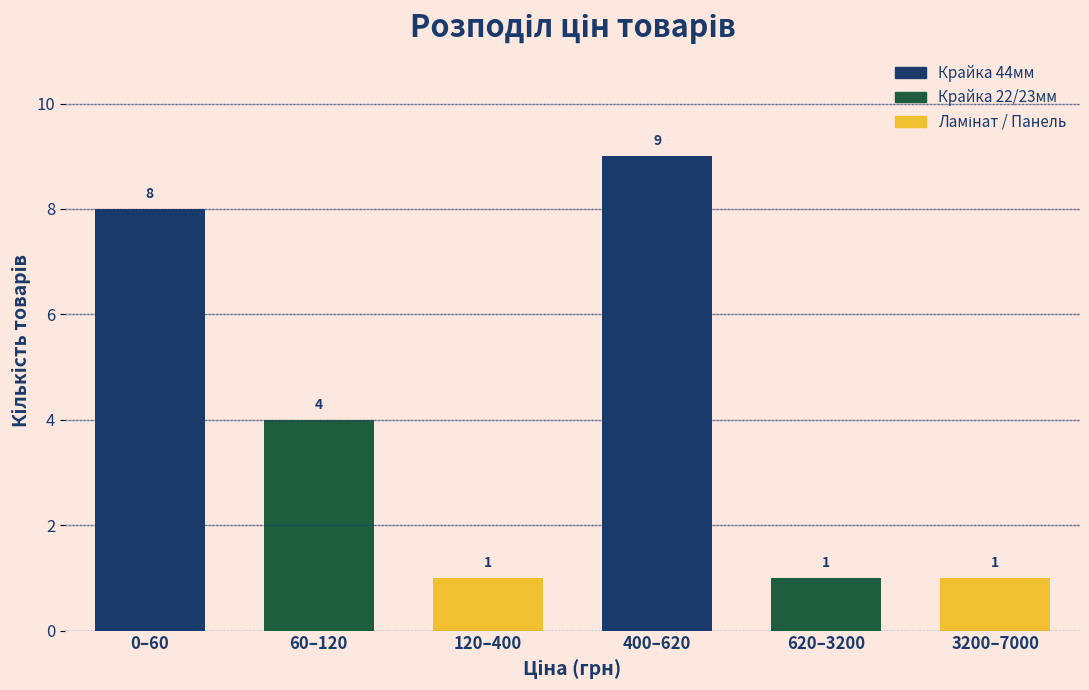

Reading right to left, transcribe all the data shown in this chart.

3200–7000=1	620–3200=1	400–620=9	120–400=1	60–120=4	0–60=8